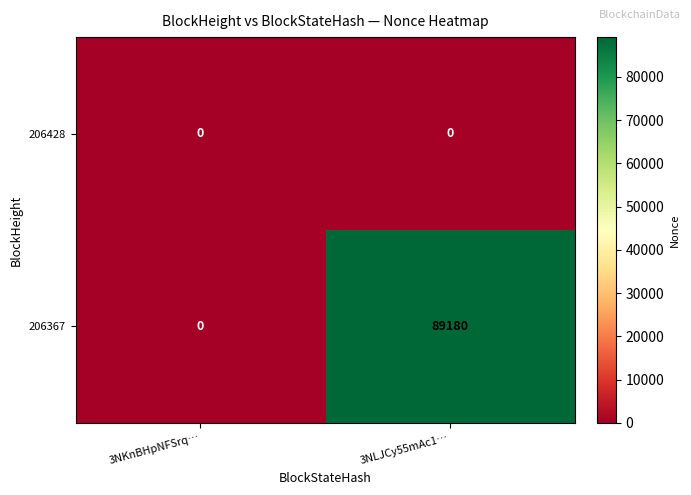

At which label is 206367 closest to 44590?

3NKnBHpNFSrq…